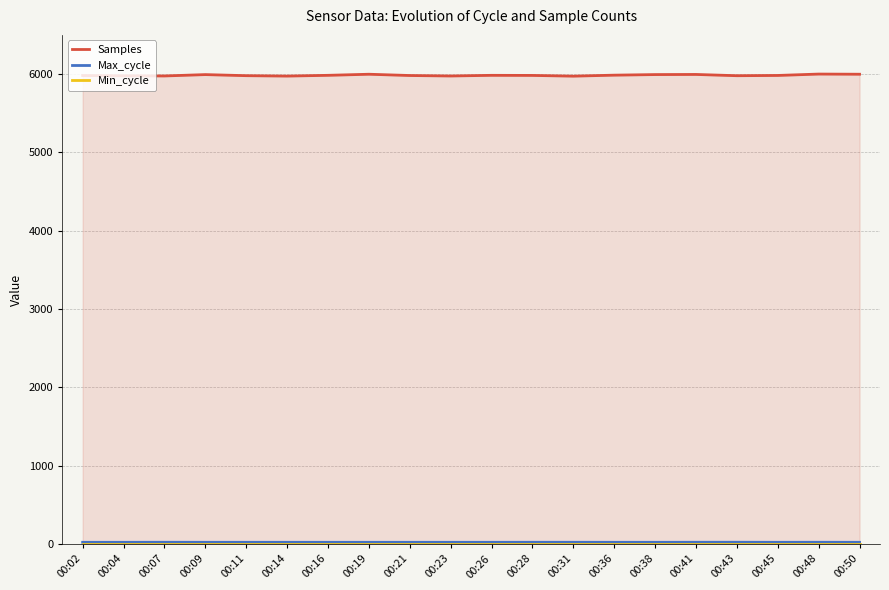

True or false: Min_cycle and Samples cross at least once.

False